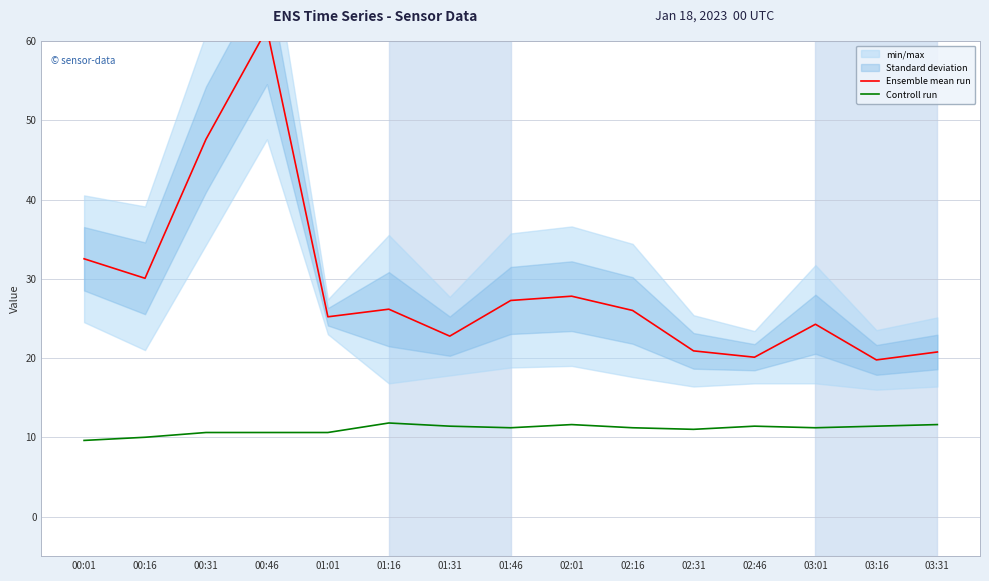

True or false: Controll run and Ensemble mean run intersect in this chart.

False